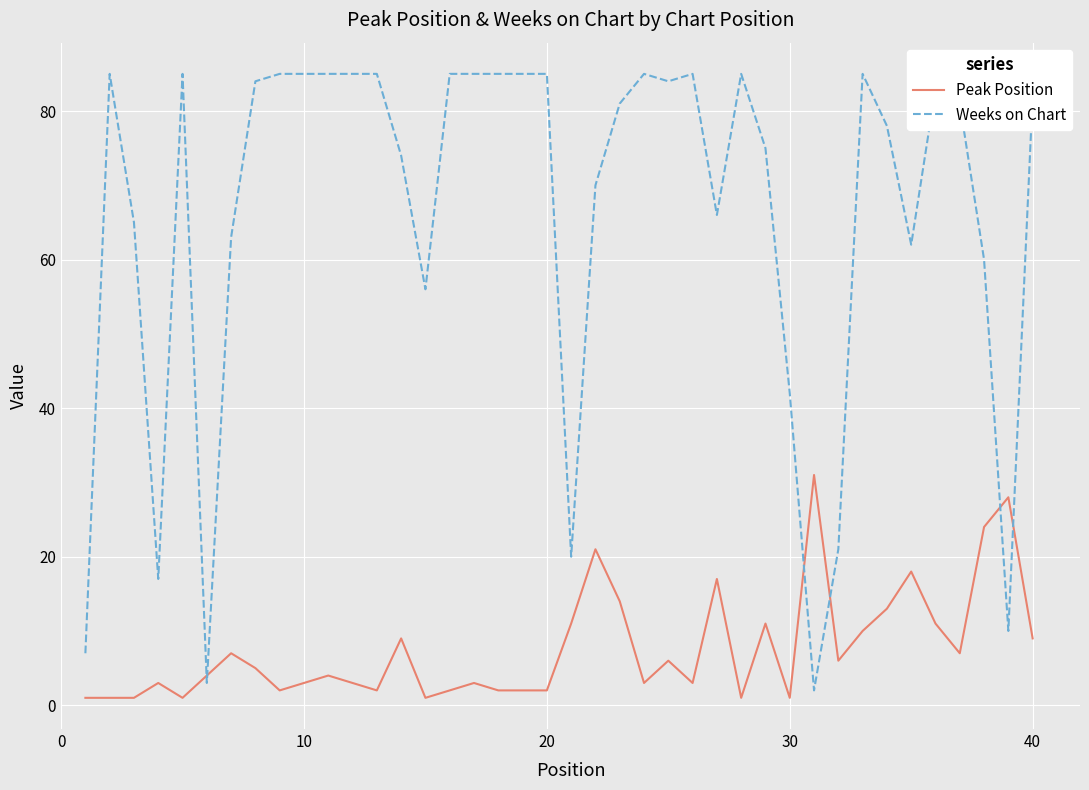

How many lines are shown in the chart?

2